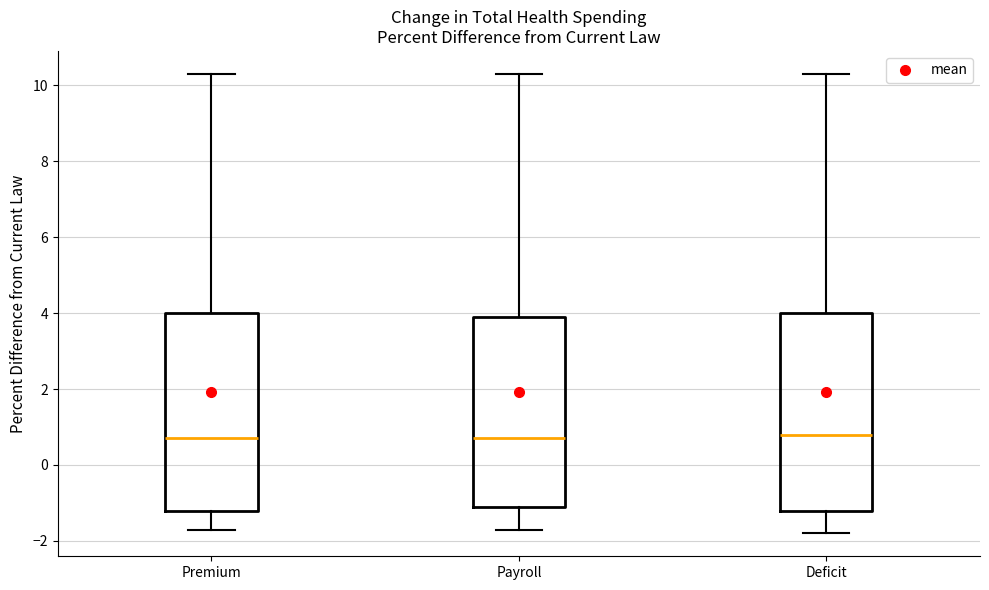

Reading left to right, read every box against the y-axis: the position of its median line, the range the box covers, and the ends of its whiskers. The values are not printed on the chart, so give them approximately, as read against the axis.

Premium: median 0.8, box -1.2 to 4.0, whiskers -1.6 to 10.4
Payroll: median 0.8, box -1.0 to 4.0, whiskers -1.6 to 10.4
Deficit: median 0.8, box -1.2 to 4.0, whiskers -1.8 to 10.4